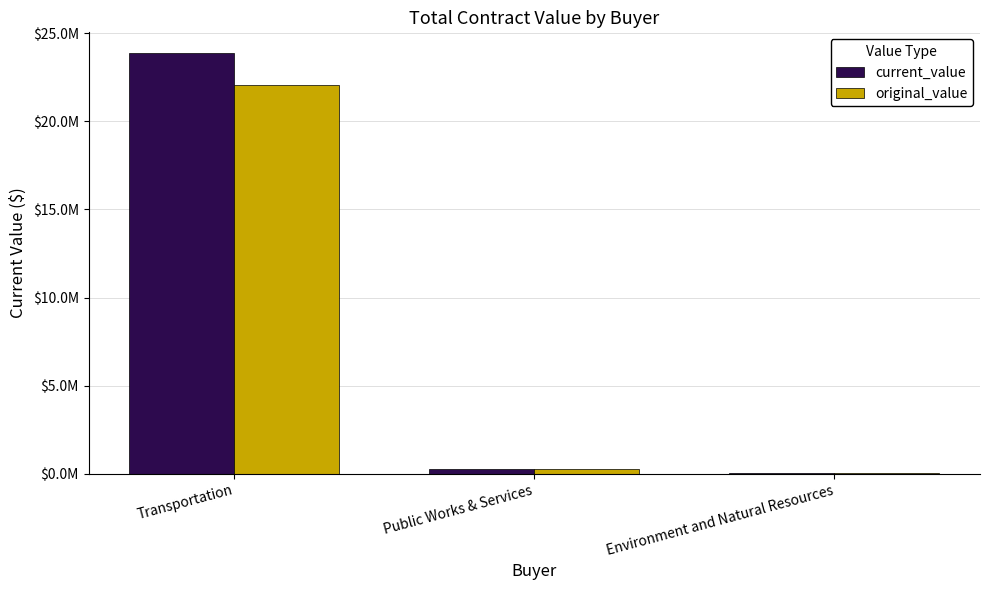

The original_value series shows 274589 at Public Works & Services. True or false?

True